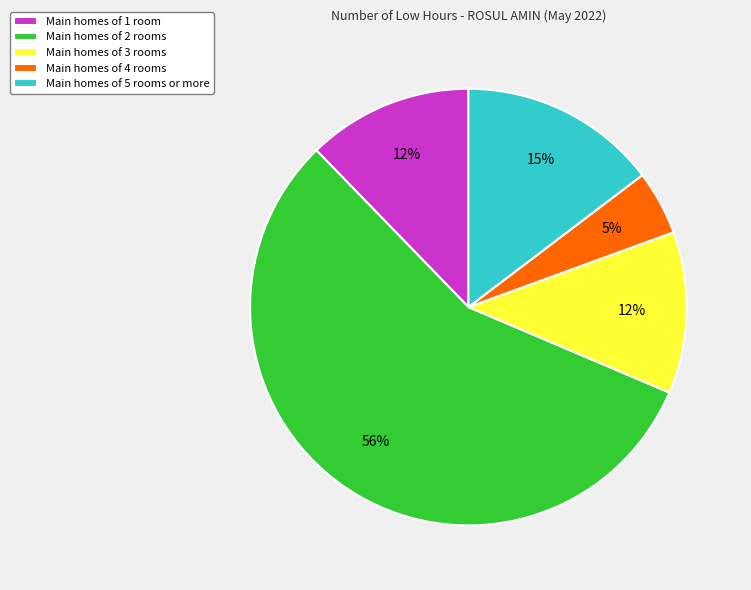

What is the ratio of the value at Main homes of 1 room to the value at Main homes of 5 rooms or more?

0.8